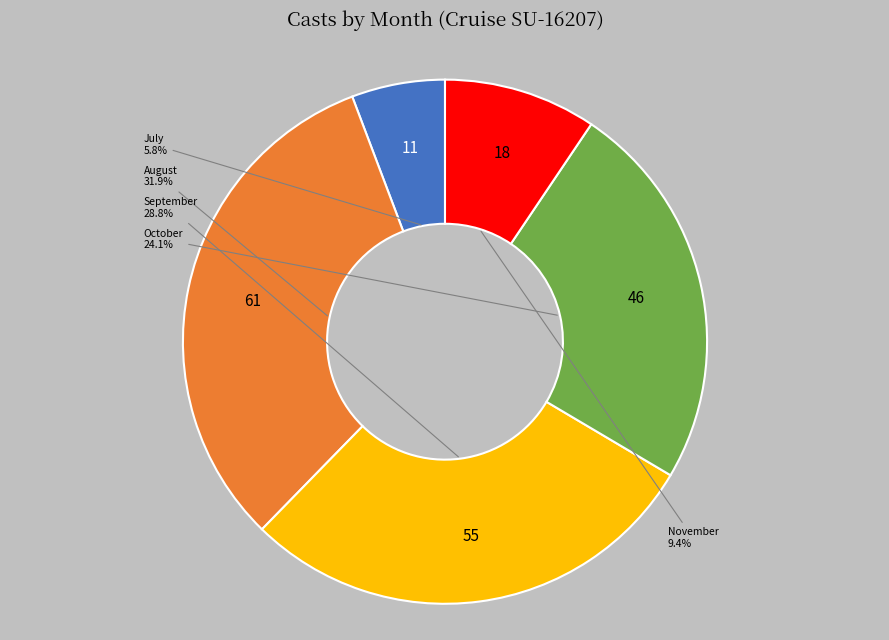

Count the number of slices in the pie.

5